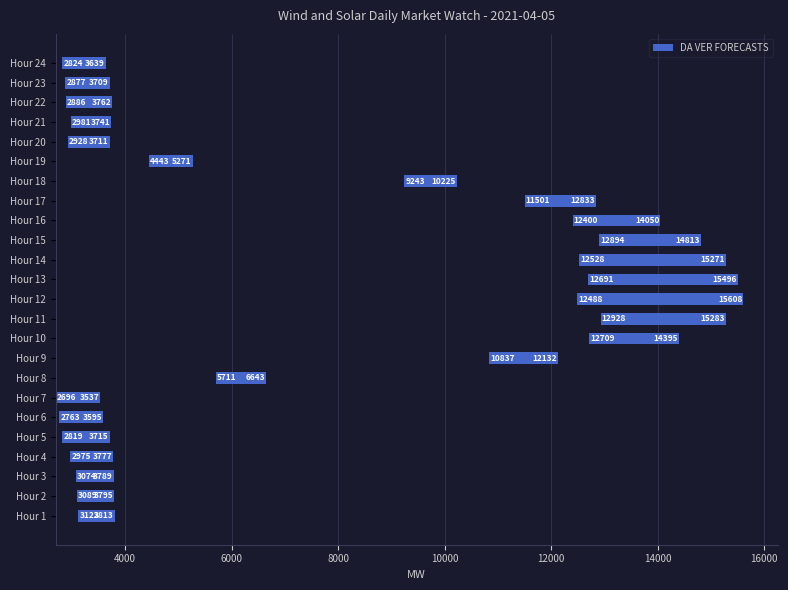

How many series are shown in this chart?

1